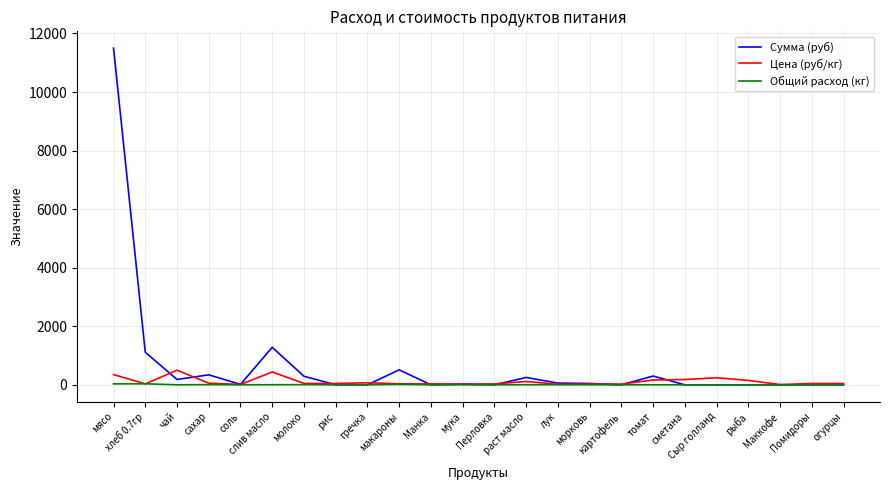

The Общий расход (кг) series shows 0.0 at Помидоры. True or false?

True